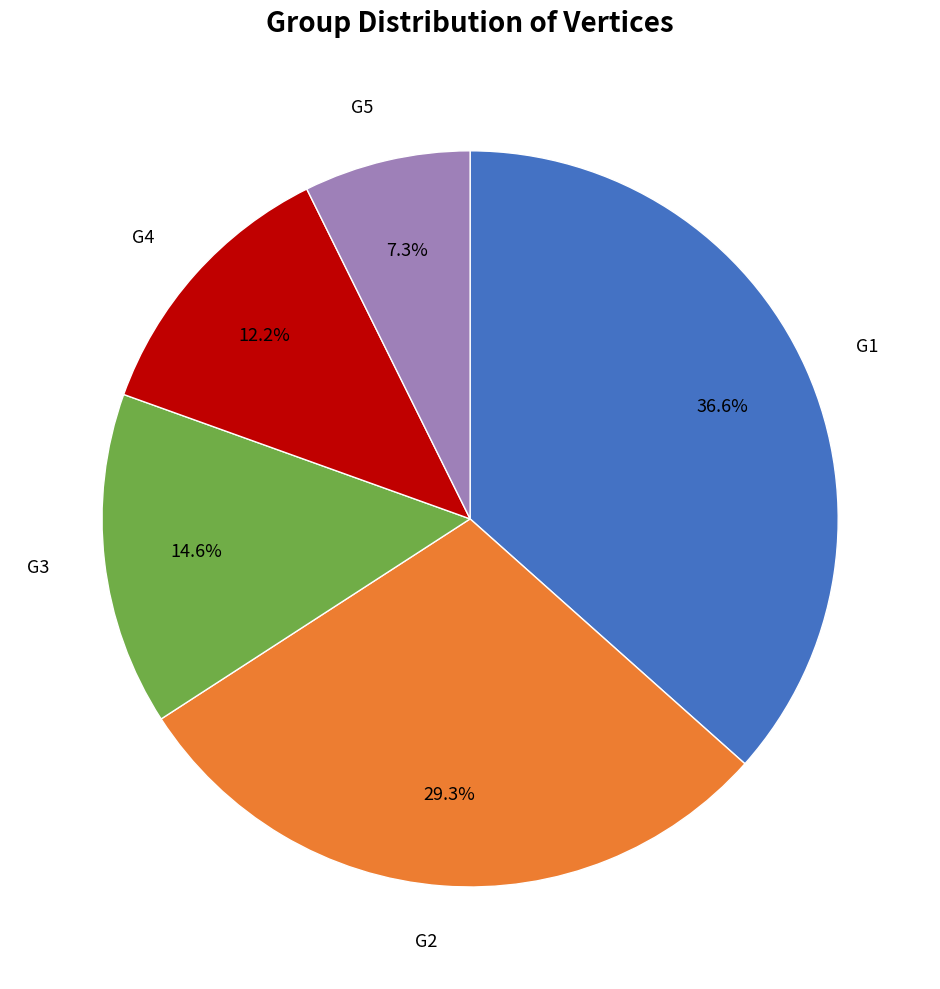

Is there any slice that represents more than half of the pie?

No